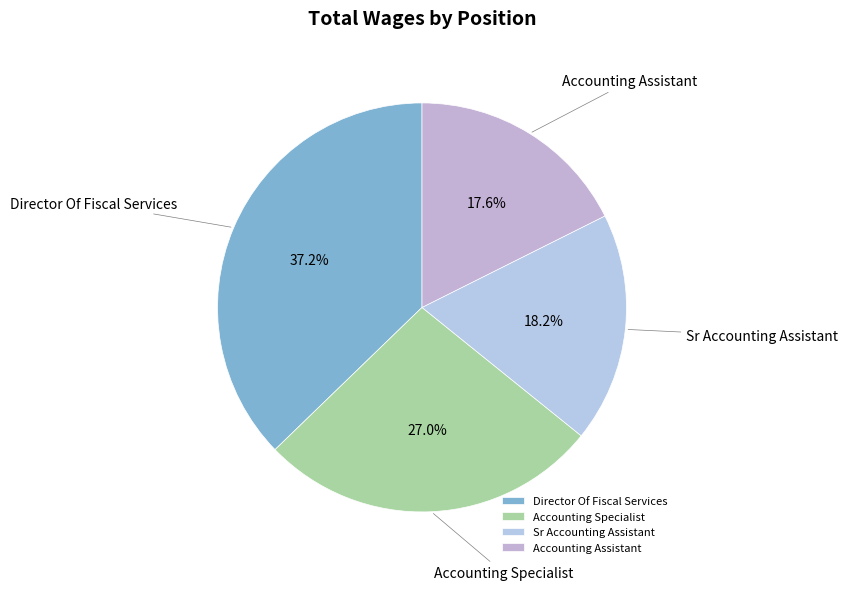

Rank the categories by value from highest to lowest.

Director Of Fiscal Services, Accounting Specialist, Sr Accounting Assistant, Accounting Assistant